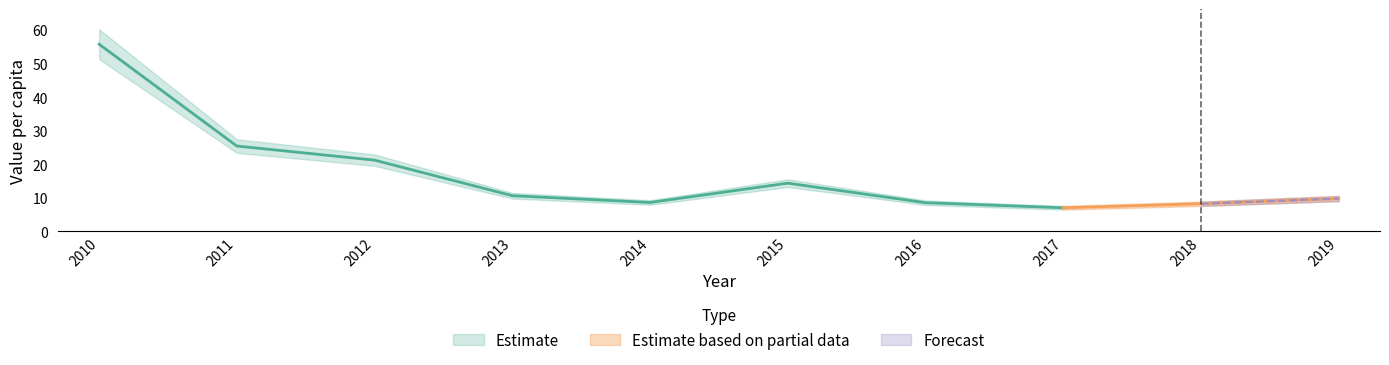

Reading right to left, what are all the values shown in this chart?

2019=9.8	2018=8.2	2017=7.0	2016=8.5	2015=14.3	2014=8.6	2013=10.6	2012=21.2	2011=25.4	2010=55.8